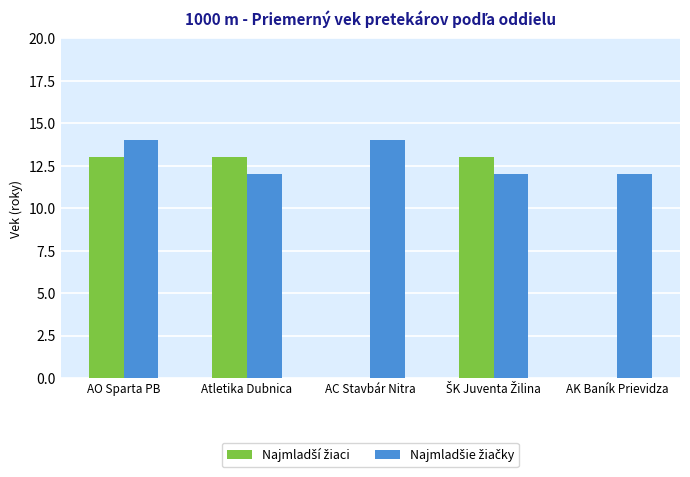

At which category is the sum across all series the highest?

AO Sparta PB